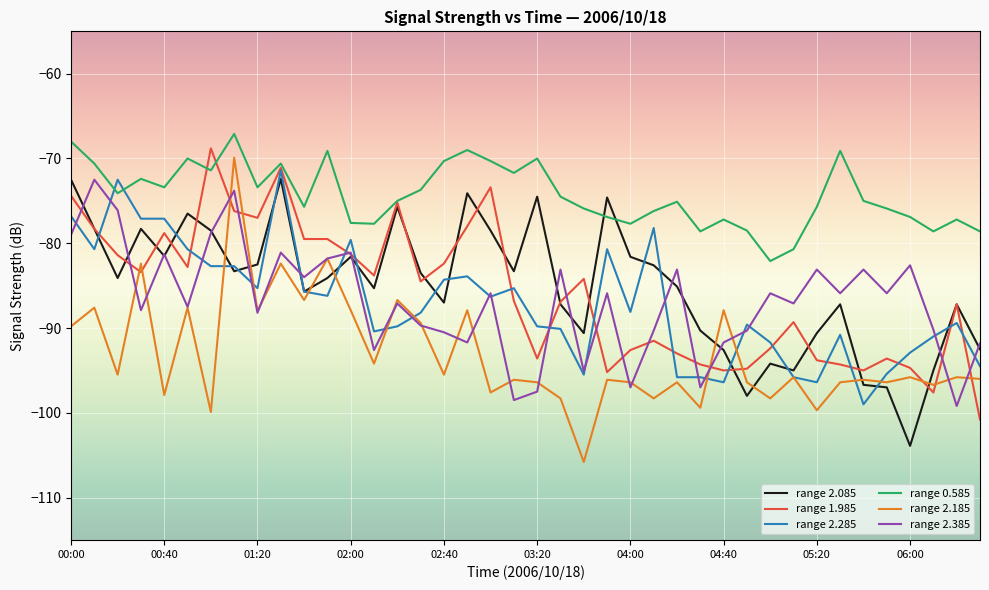

Does the chart display data point markers on the line(s)?

No